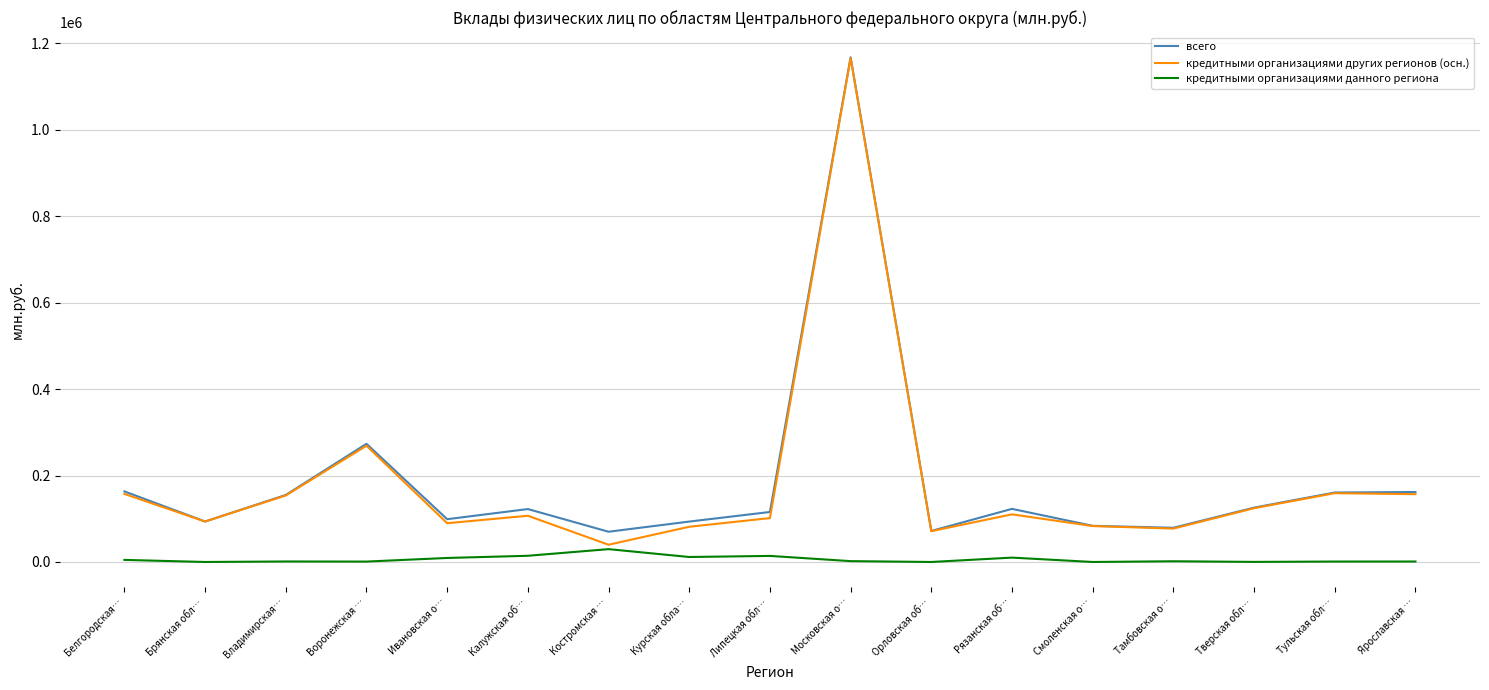

Read the всего value at Орловская об…, to the nearest 100.

71700